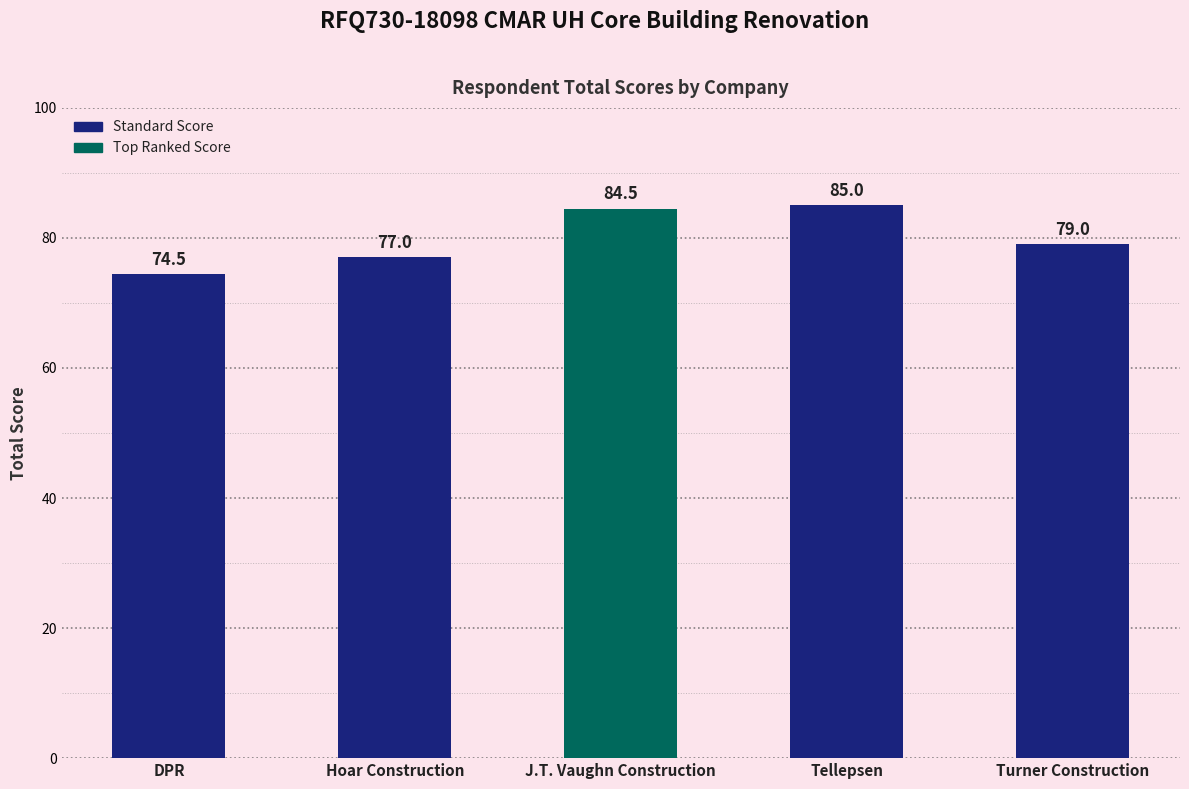

Reading left to right, transcribe all the data shown in this chart.

74.5	77.0	84.5	85.0	79.0